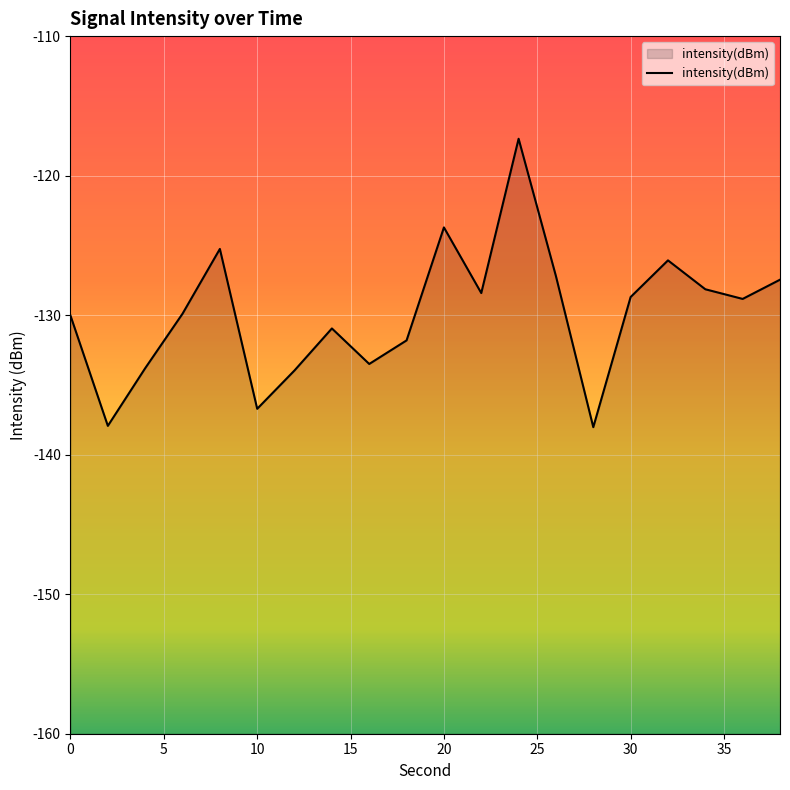

The value at 30 is -128.7. True or false?

True